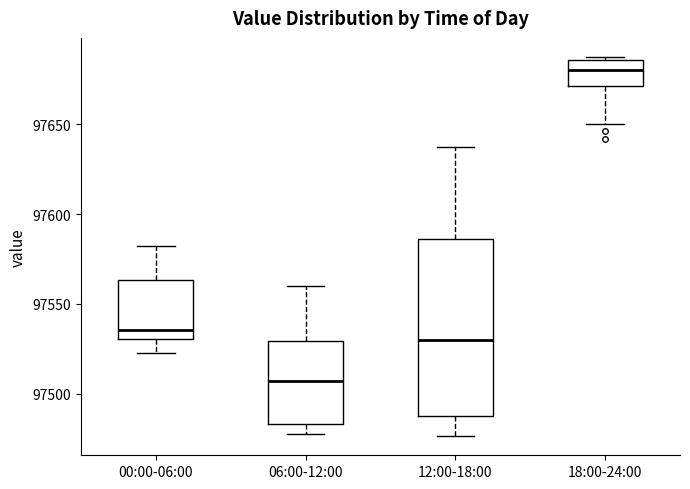

Where does the upper whisker of the box for 00:00-06:00 end on the y-axis? The values are not printed on the chart, so give them approximately, as read against the axis.

97580